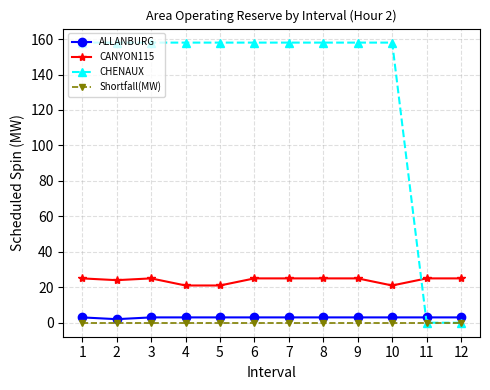

Reading left to right, transcribe all the data shown in this chart.

ALLANBURG: 3	2	3	3	3	3	3	3	3	3	3	3
CANYON115: 25	24	25	21	21	25	25	25	25	21	25	25
CHENAUX: 158	158	158	158	158	158	158	158	158	158	0	0
Shortfall(MW): 0	0	0	0	0	0	0	0	0	0	0	0